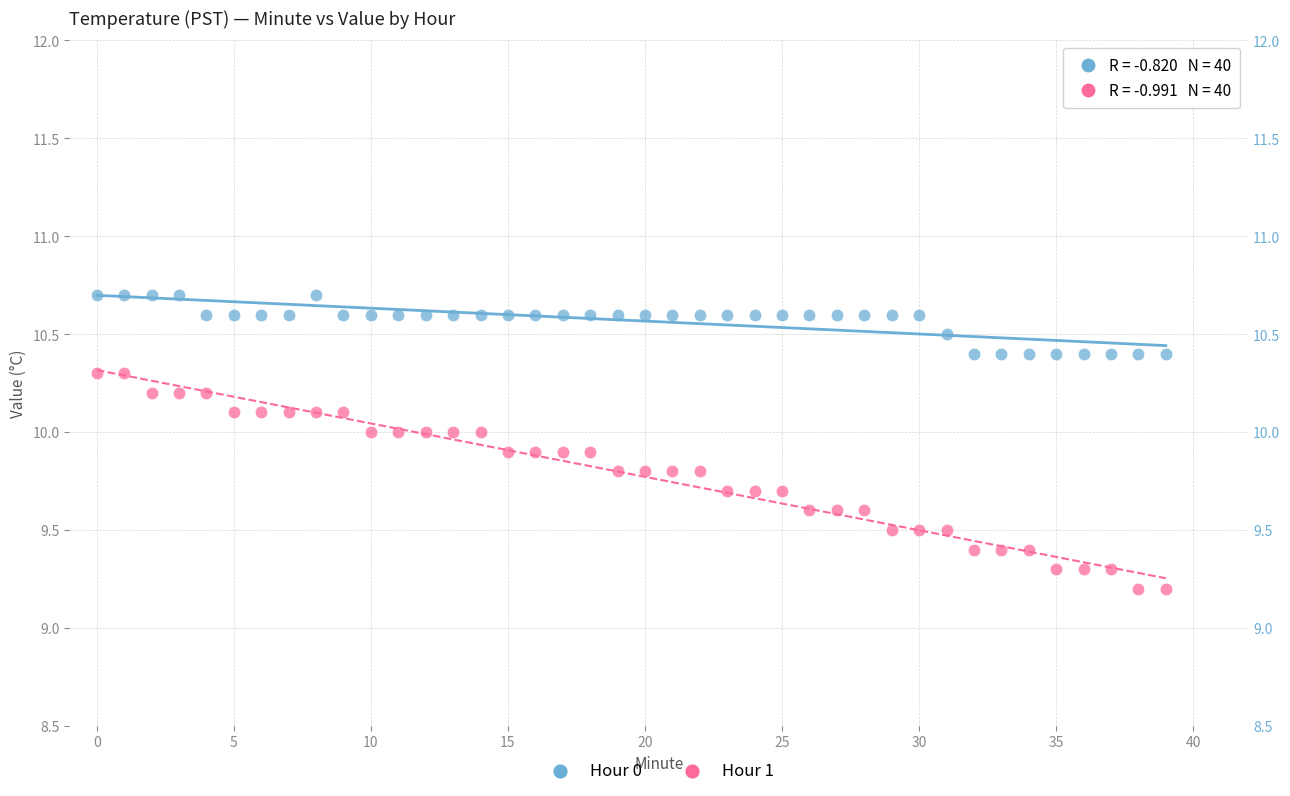

What are all the series names shown in the legend?

Hour 0, Hour 1